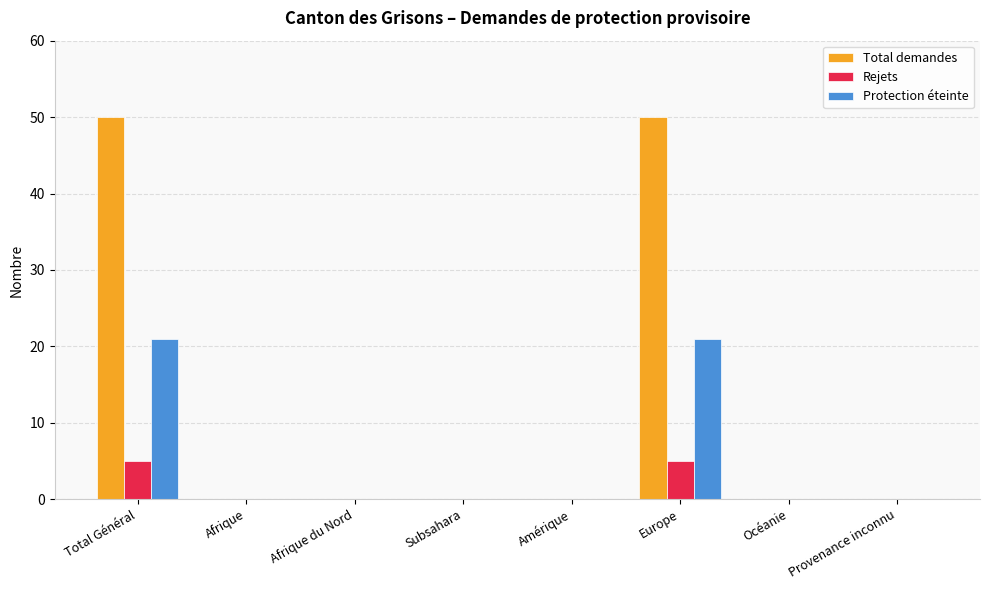

Is the value of Rejets at Total Général greater than the value of Protection éteinte at Océanie?

Yes